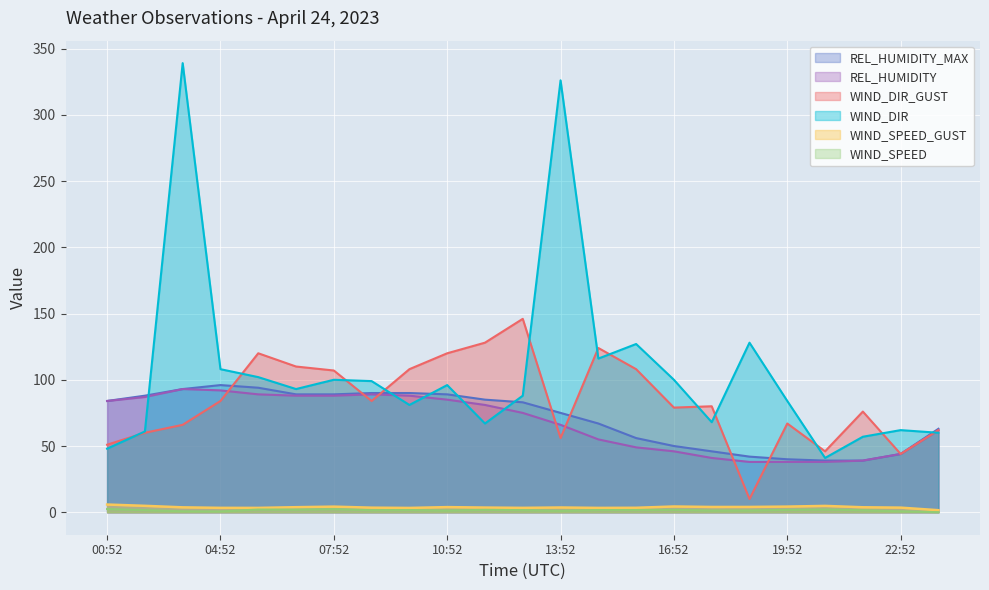

Which has a higher value, 22:52 or 02:52?

02:52